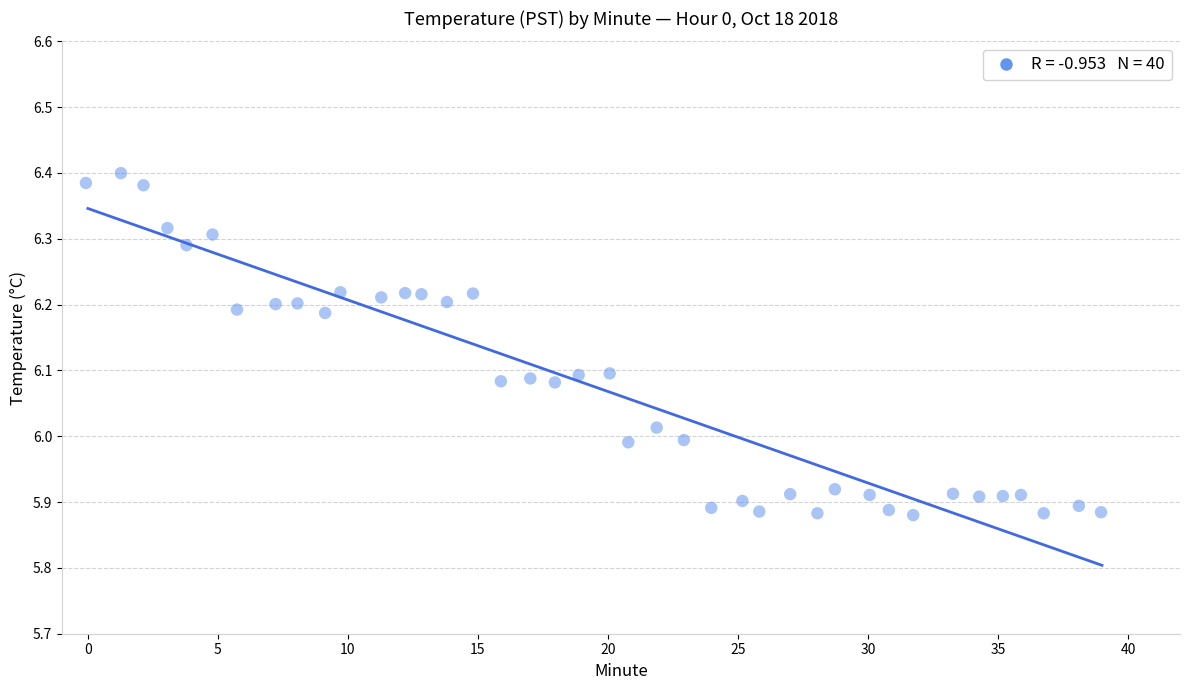

What is the range of X values (max minus min)?

39.0